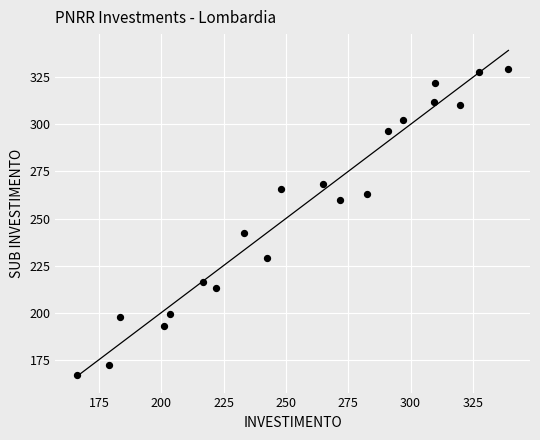

What Y value in the scatter plot is closest to 248?

242.1